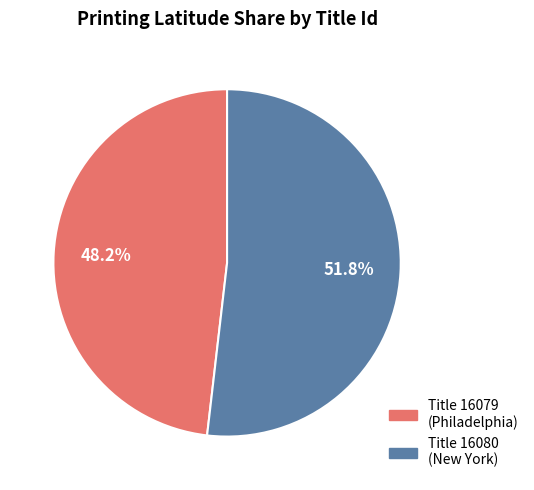

Which slice is the smallest?

Title 16079 (Philadelphia)